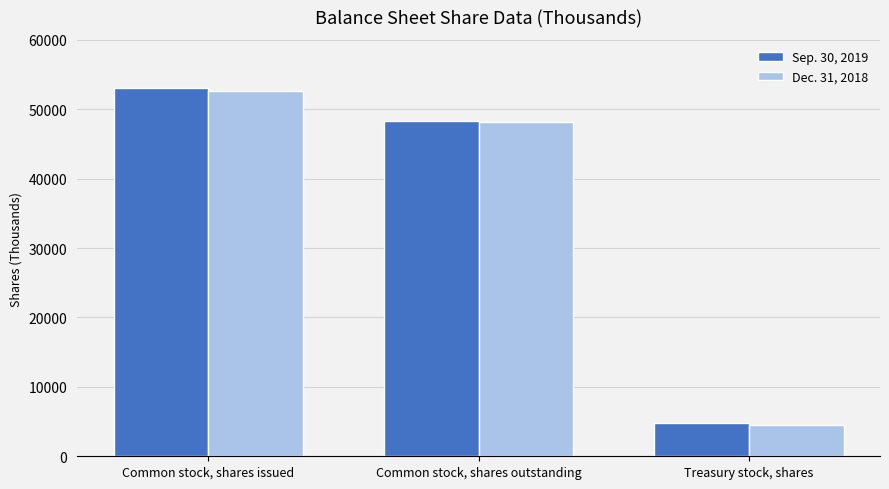

At which label does Sep. 30, 2019 first exceed 48303?

Common stock, shares issued